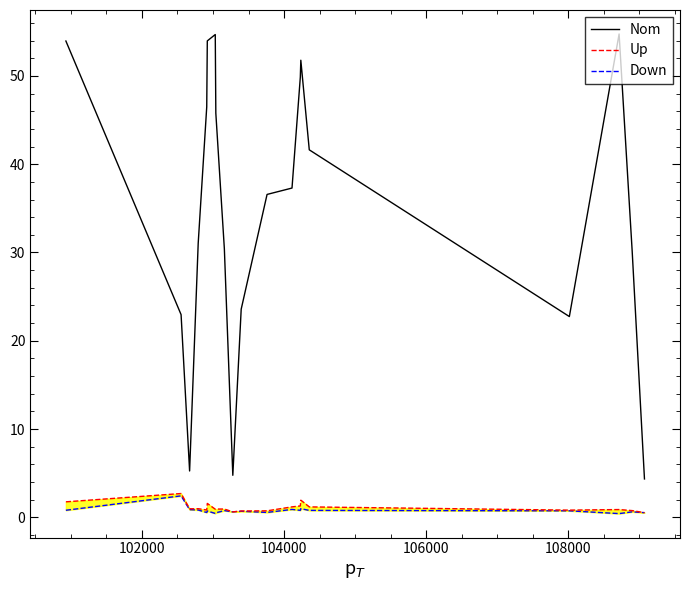

What is the difference between the maximum and minimum values in the Nom series?

50.4